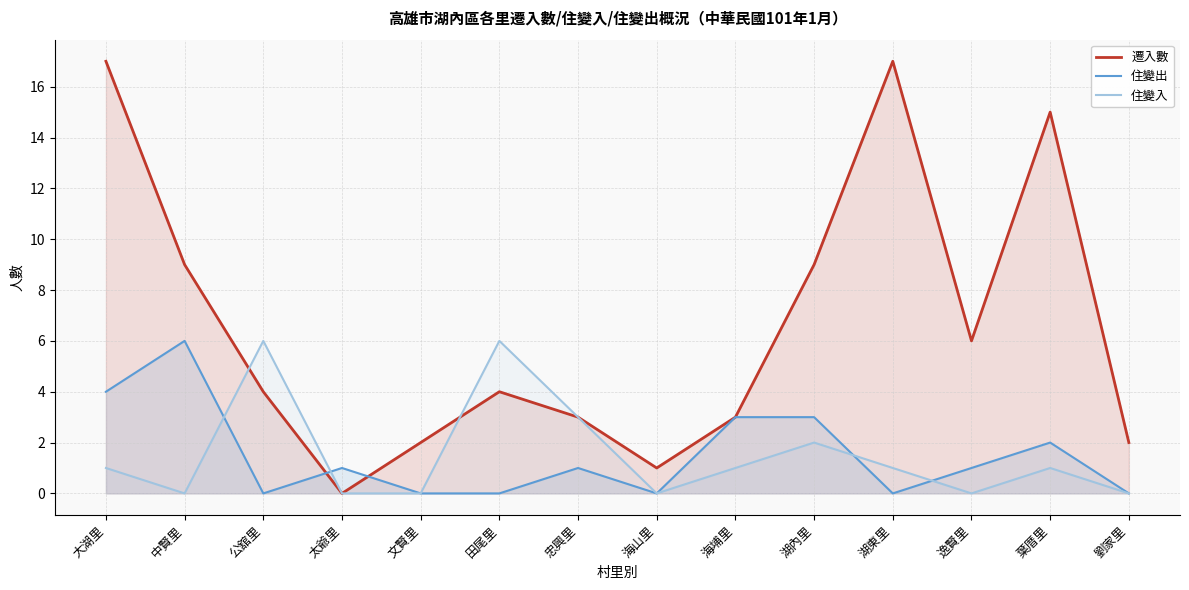

What is the label of the 14th point from the right?

大湖里